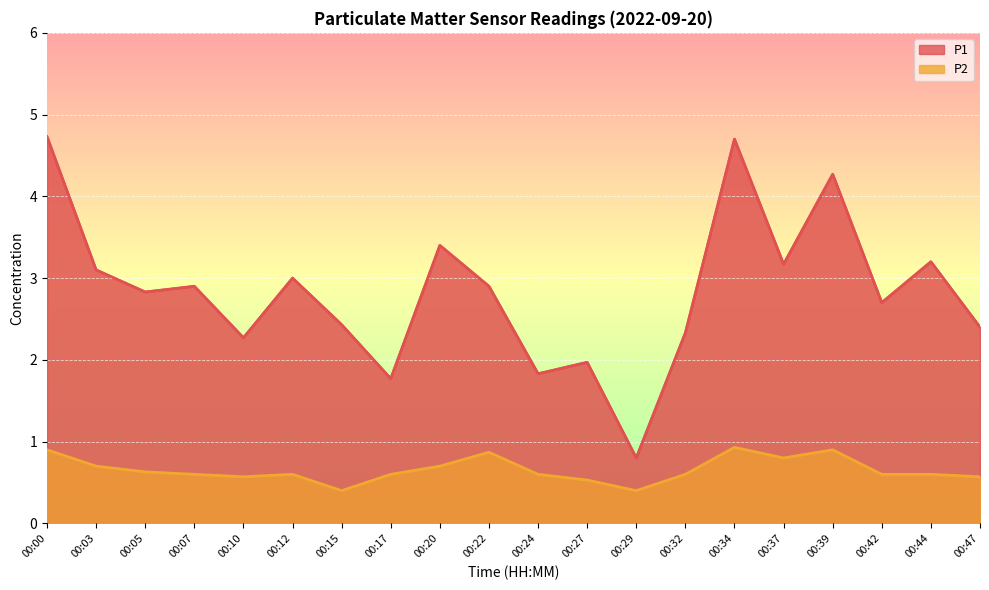

List the series in order of their peak value, highest first.

P1, P2